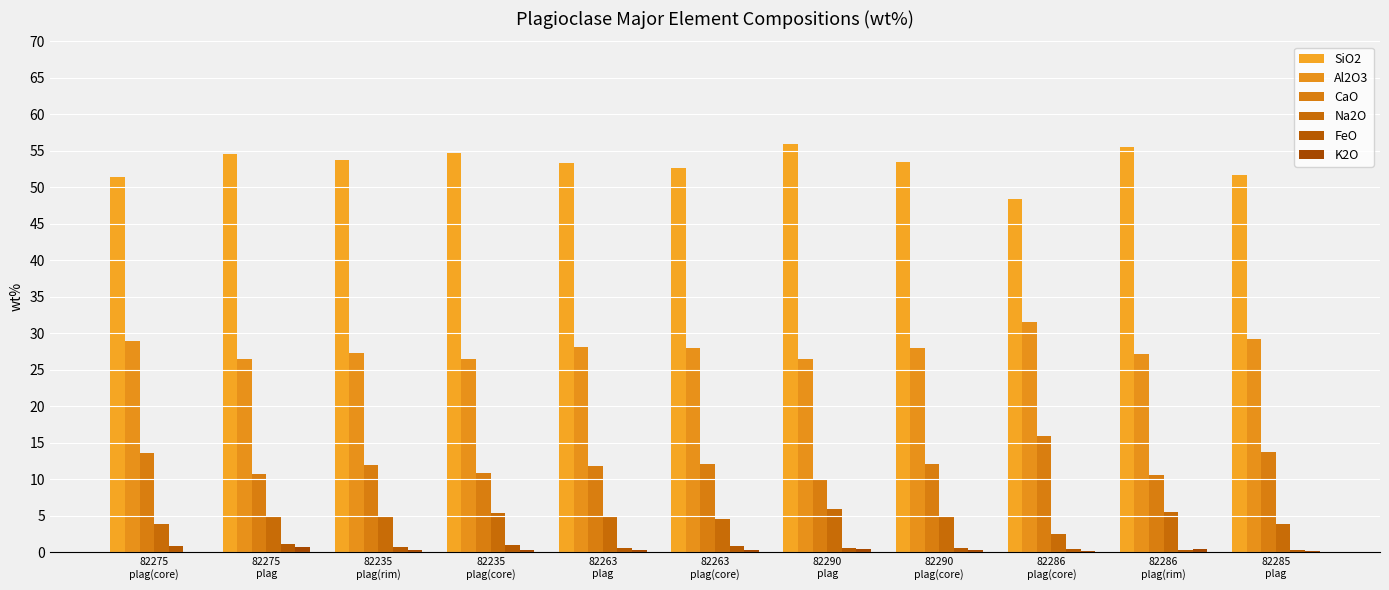

Which series changed the most between 82290
plag(core) and 82285
plag?

SiO2